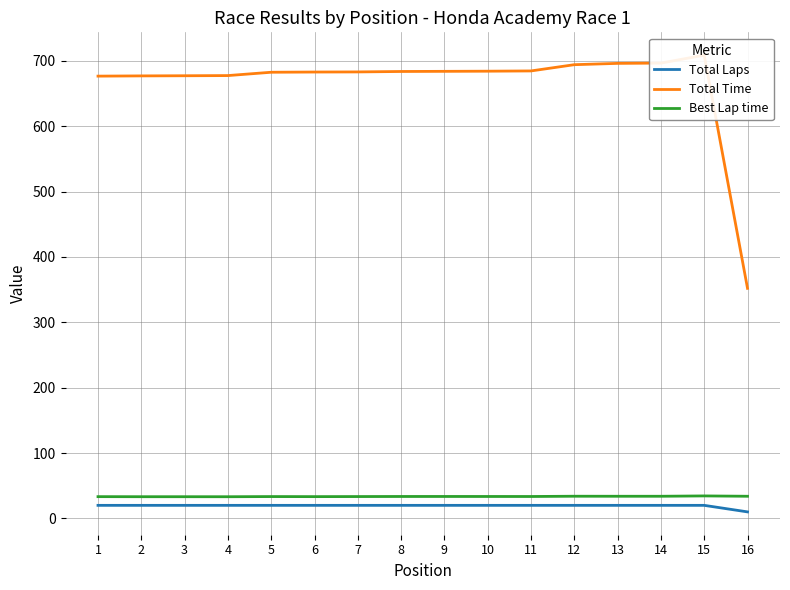

At 1, list the series in order from largest to smallest.

Total Time, Best Lap time, Total Laps